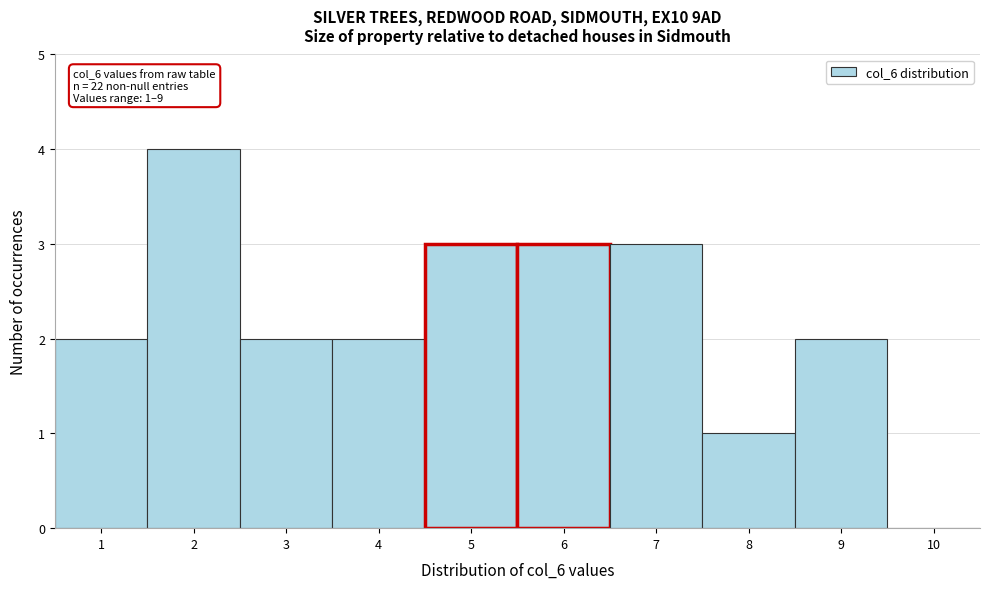

Over which range of the x-axis is the bar tallest?

1.5 to 2.5